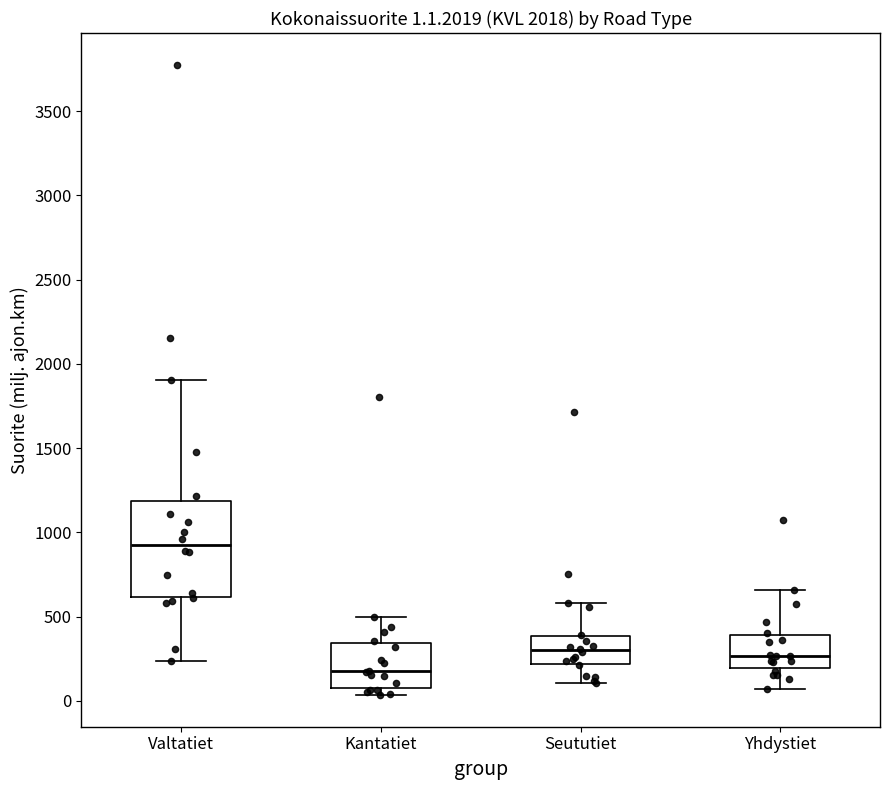

Which box's median line is the highest?

Valtatiet